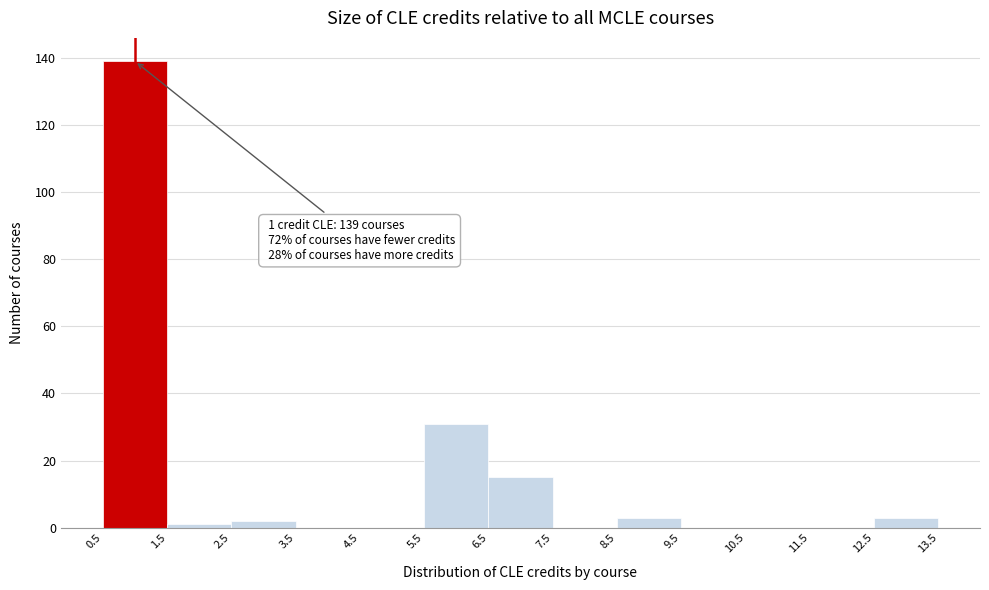

Over which range of the x-axis is the bar tallest?

0.5 to 1.5